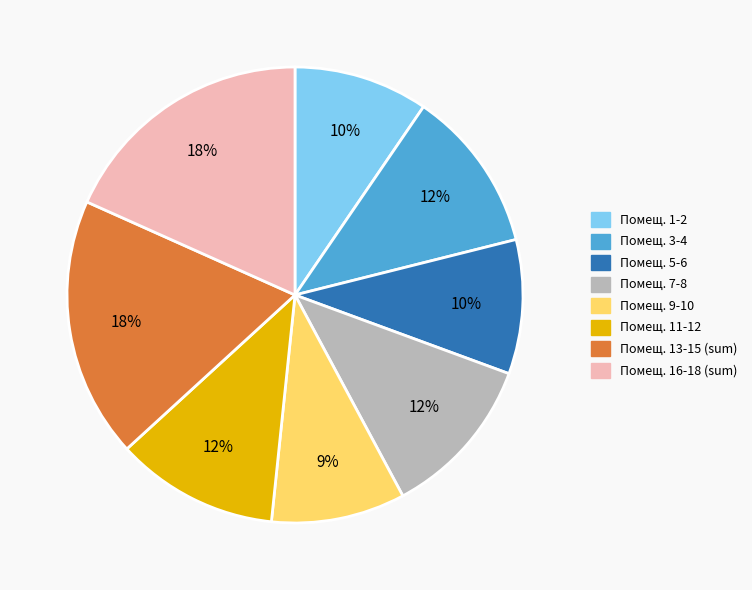

Is it true that Помещ. 13-15 (sum) is 18% of the pie?

True